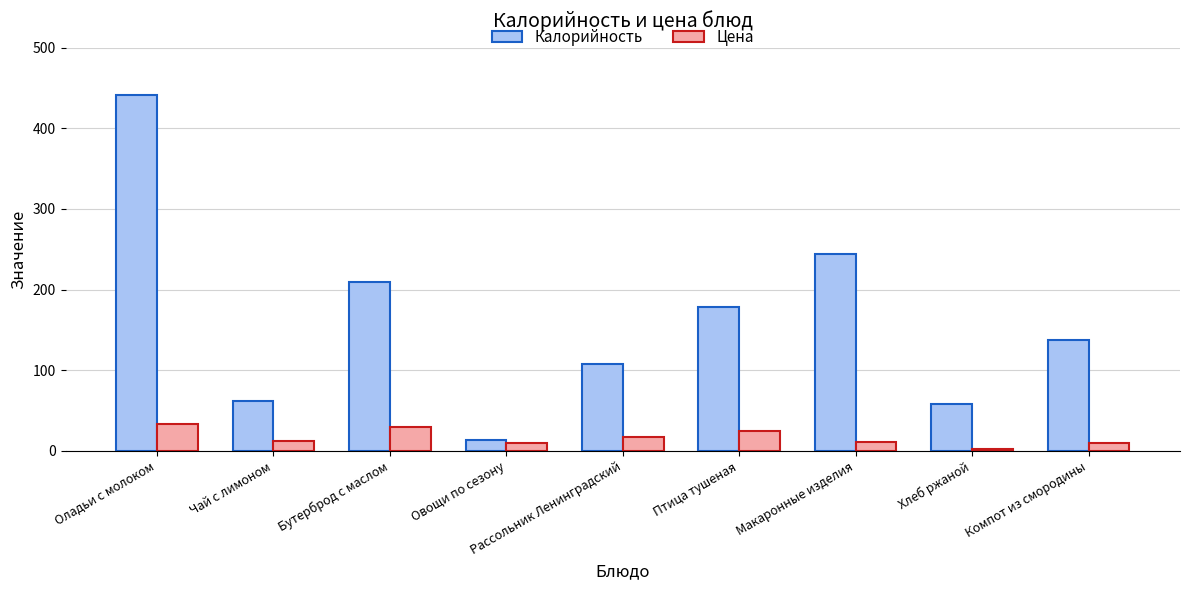

Which series has the largest total across all categories?

Калорийность